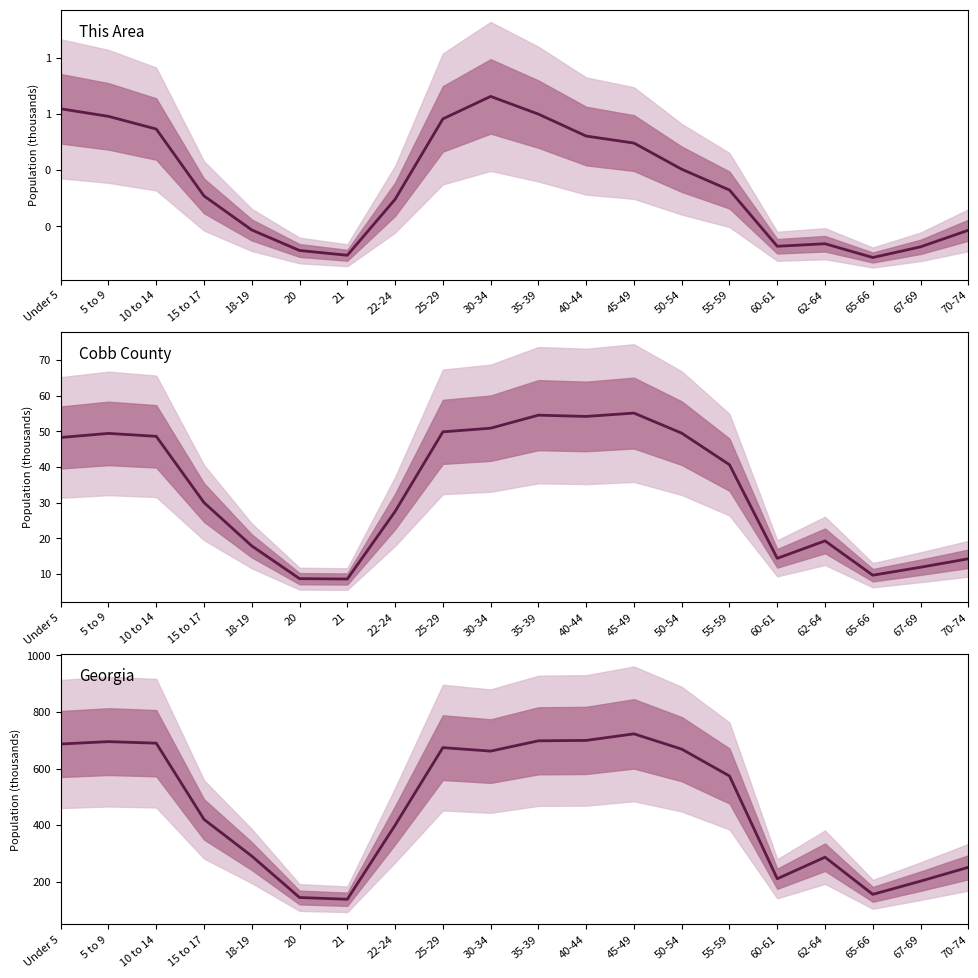

Between 22-24 and 65-66, which series saw the biggest shift?

Georgia